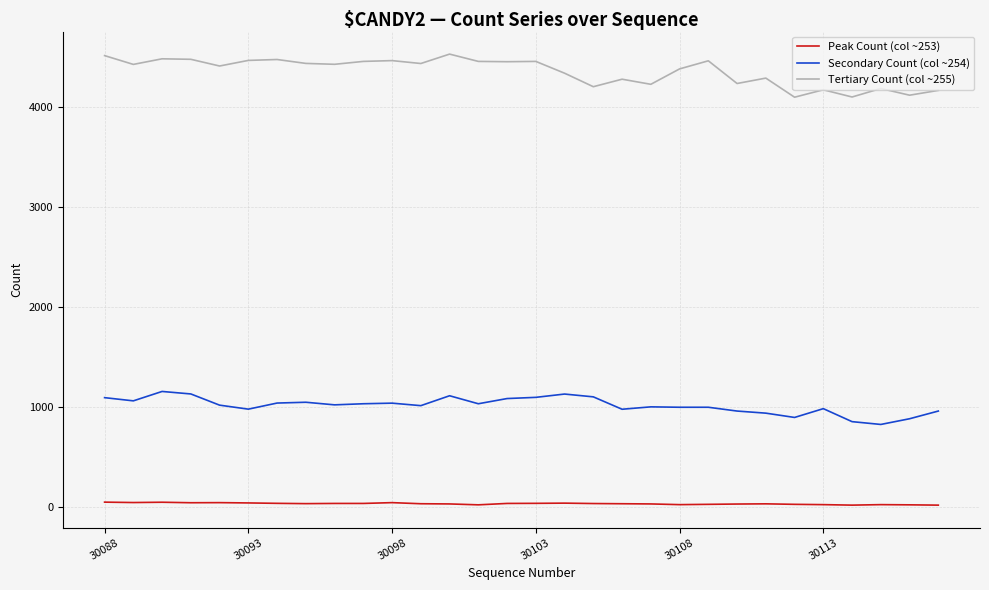

What is the maximum value shown in the chart?

4529